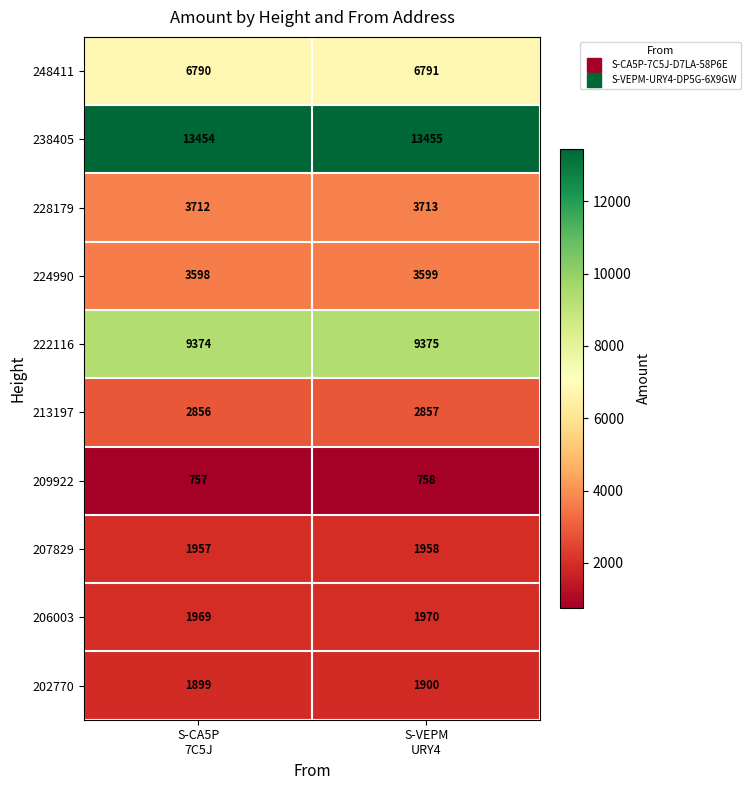

What is the lowest value of the 224990 series?

3598